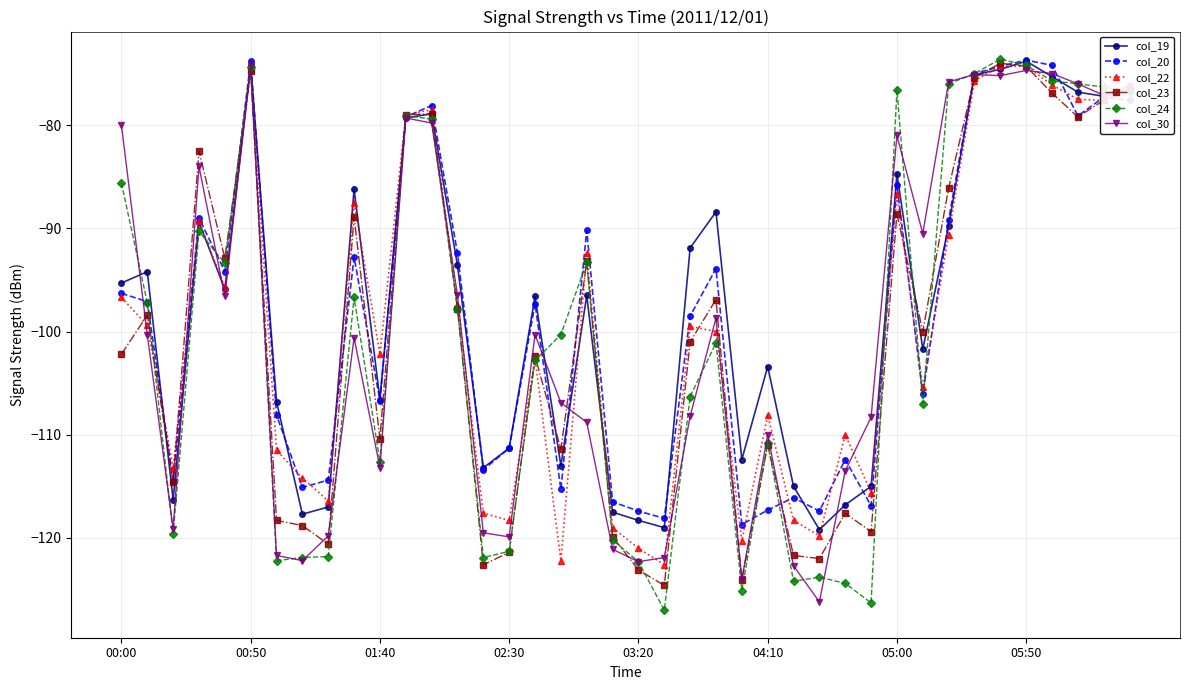

What is the value of the col_24 point at the 20th from the left?

-120.2